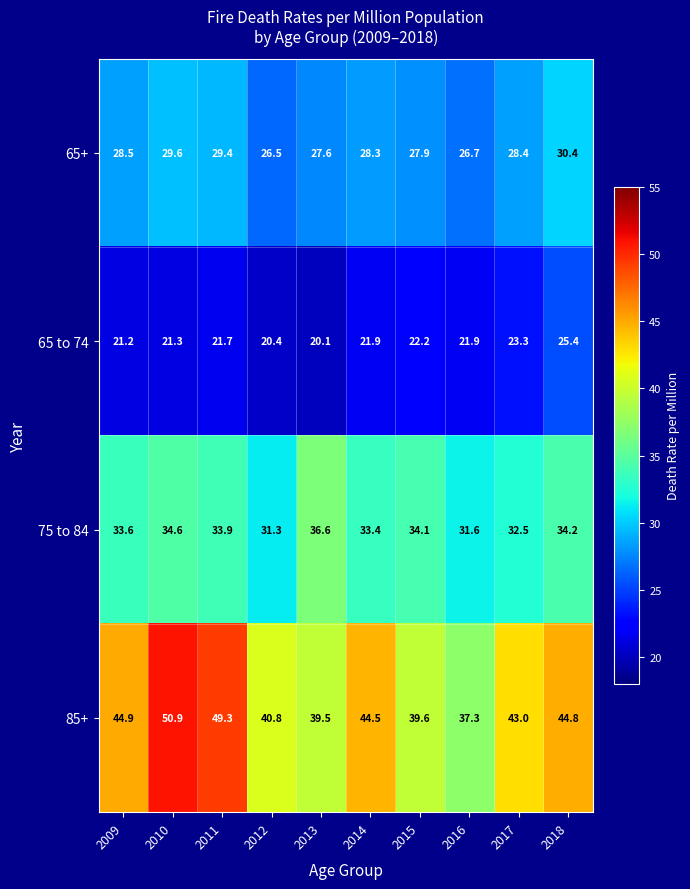

Which series changed the most between 2009 and 2010?

85+